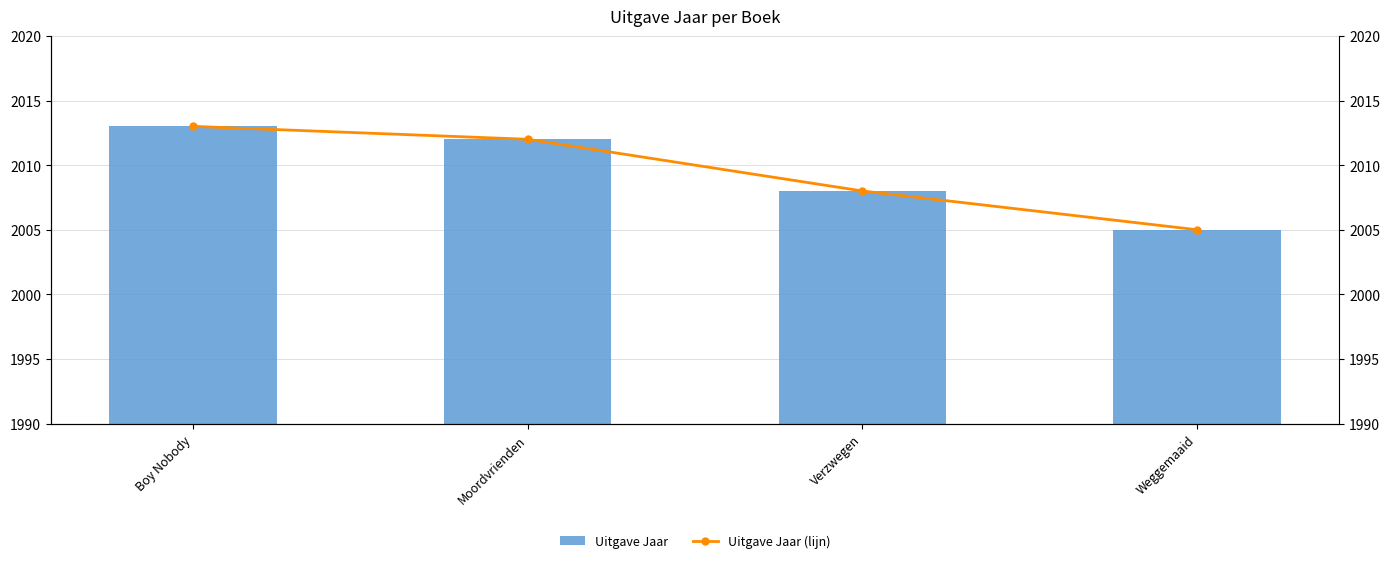

Reading left to right, extract all data points from this chart.

Uitgave Jaar: Boy Nobody=2013	Moordvrienden=2012	Verzwegen=2008	Weggemaaid=2005
Uitgave Jaar (lijn): Boy Nobody=2013	Moordvrienden=2012	Verzwegen=2008	Weggemaaid=2005